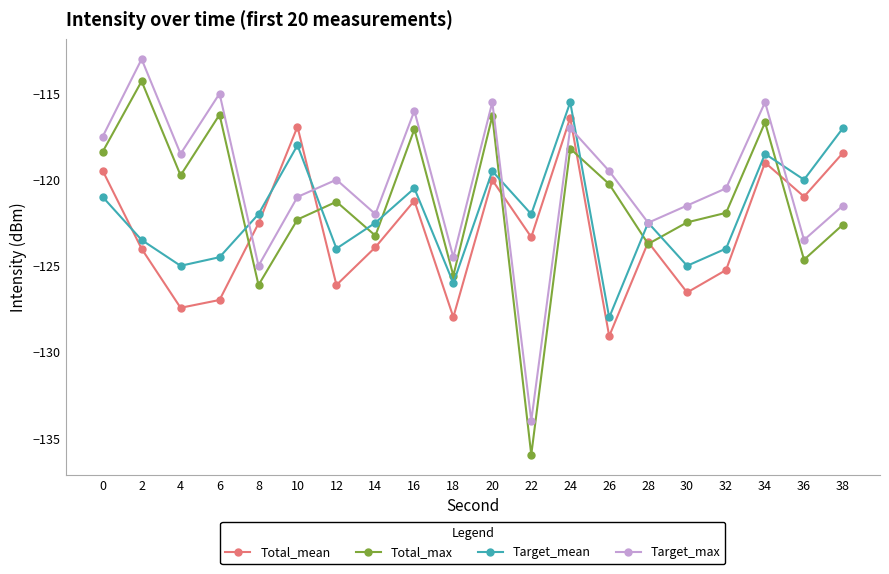

True or false: Target_max has more than 1 interior local peaks.

True